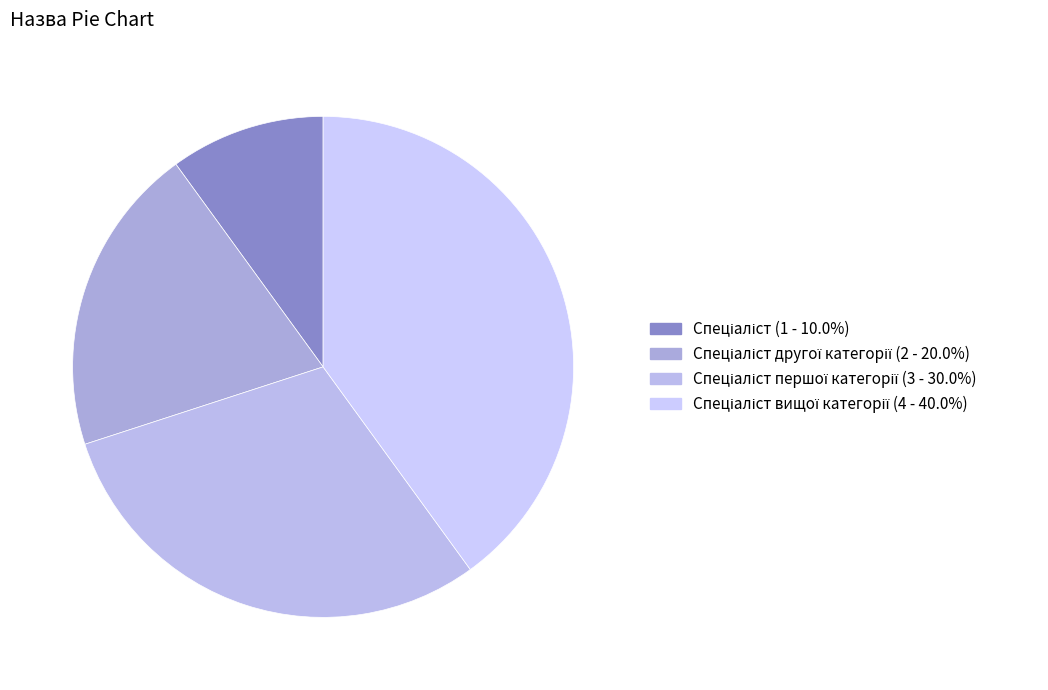

To the nearest percent, what is the difference between the largest and smallest slice percentages?

30%